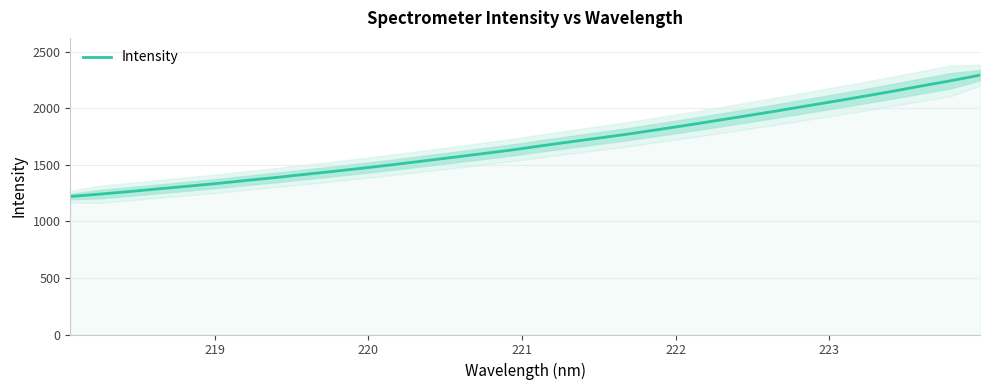

Reading left to right, what are all the values shown in this chart?

1220.7	1241.8	1264.2	1288.6	1311.7	1336.2	1363.3	1388.8	1416.9	1444.3	1472.9	1502.8	1534.4	1566.3	1598.4	1631.0	1667.8	1703.3	1738.0	1773.1	1811.8	1851.0	1891.9	1932.9	1974.7	2018.2	2061.2	2105.5	2150.9	2198.4	2244.6	2294.6